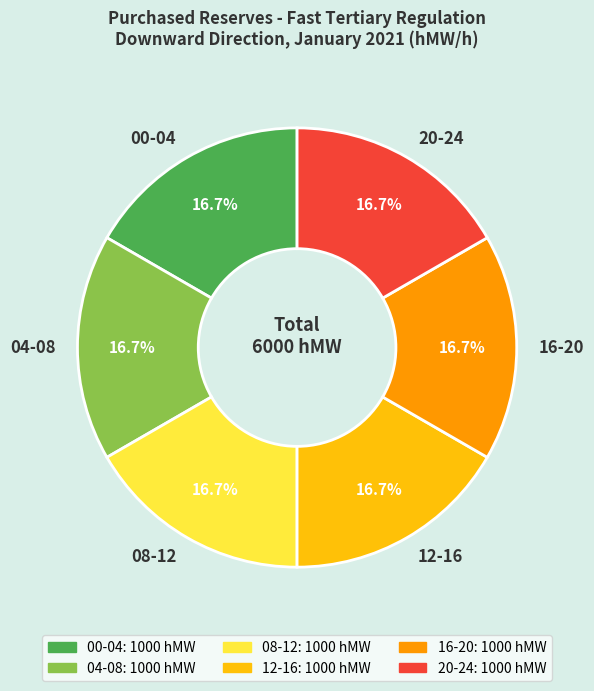

What portion of the pie excludes 08-12?

83.3%